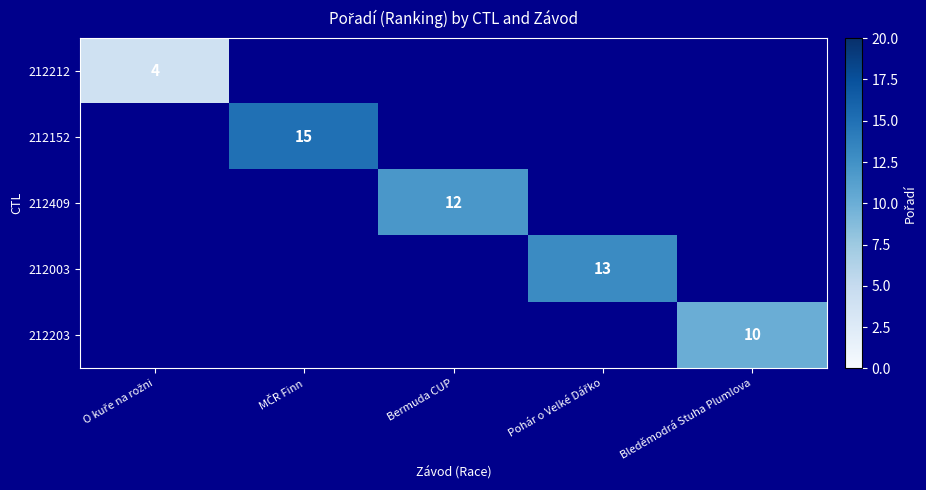

Is the value of 212212 at Pohár o Velké Dářko greater than the value of 212409 at Bermuda CUP?

No